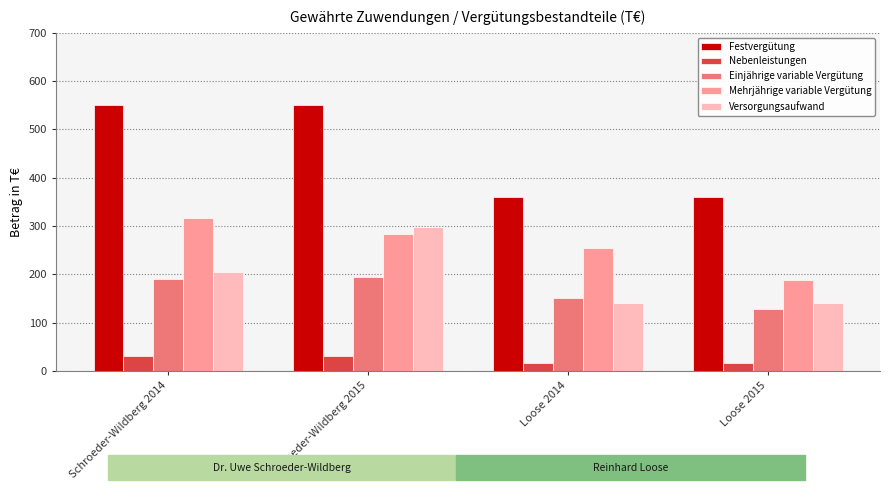

What is the smallest value displayed?

16